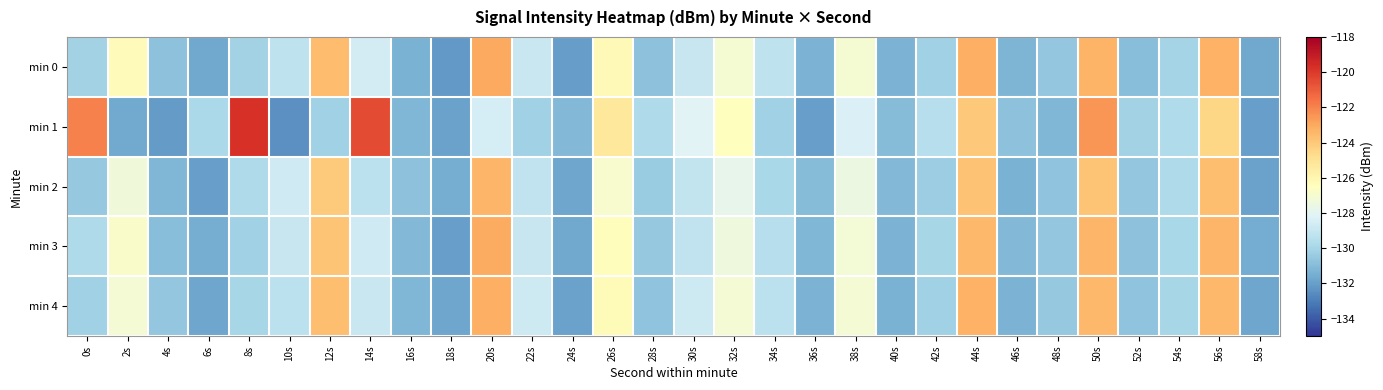

Which category has the lowest value across all series?

10s